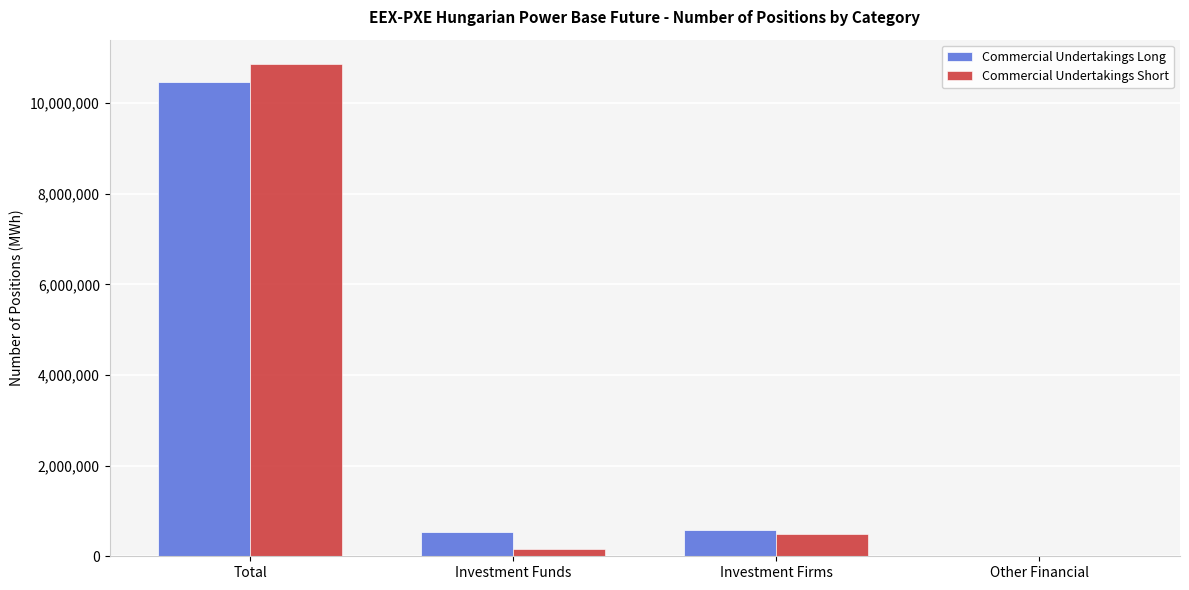

At which label is Commercial Undertakings Short closest to 5430637?

Investment Firms